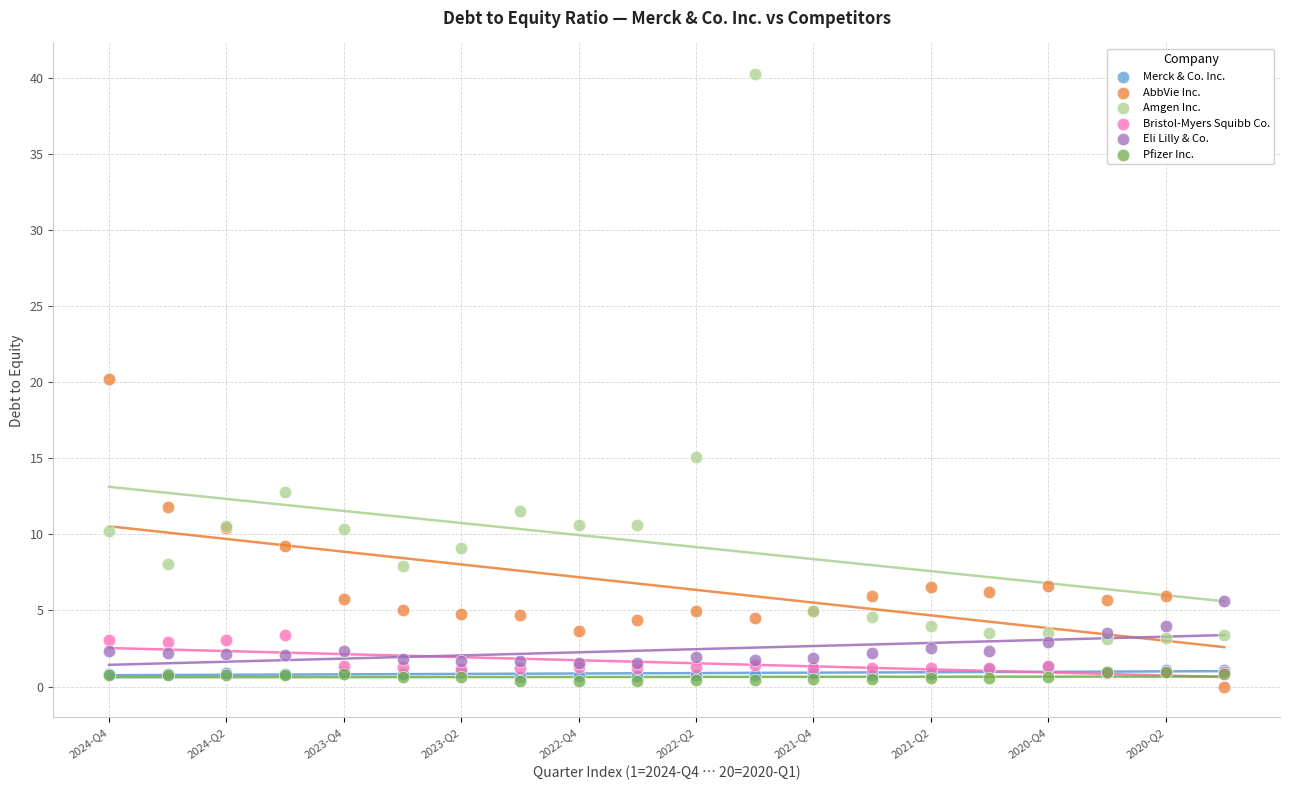

In the Amgen Inc. series, what Y value is closest to 21?

15.1